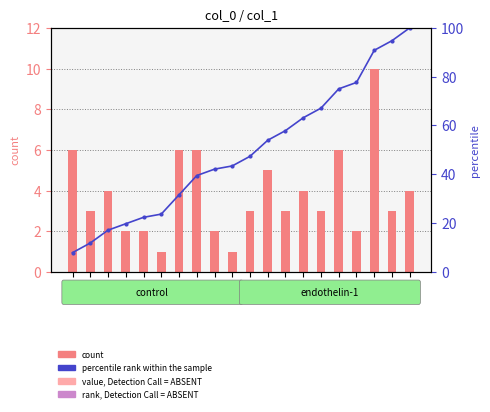

What is the difference between the highest and lowest values at 17?

75.6